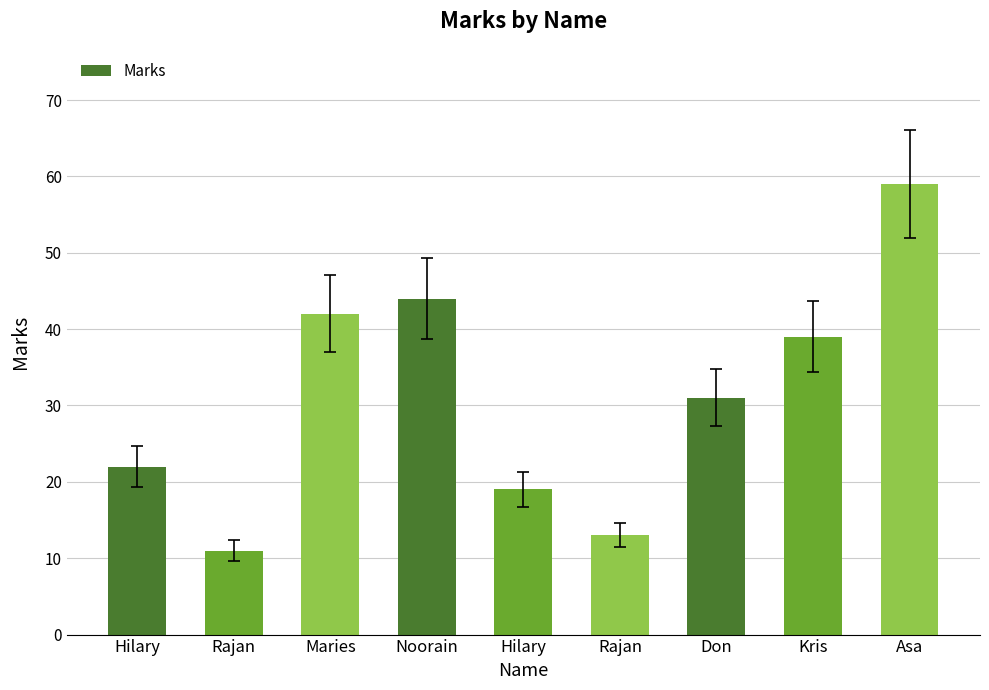

Reading right to left, transcribe all the data shown in this chart.

59	39	31	13	19	44	42	11	22